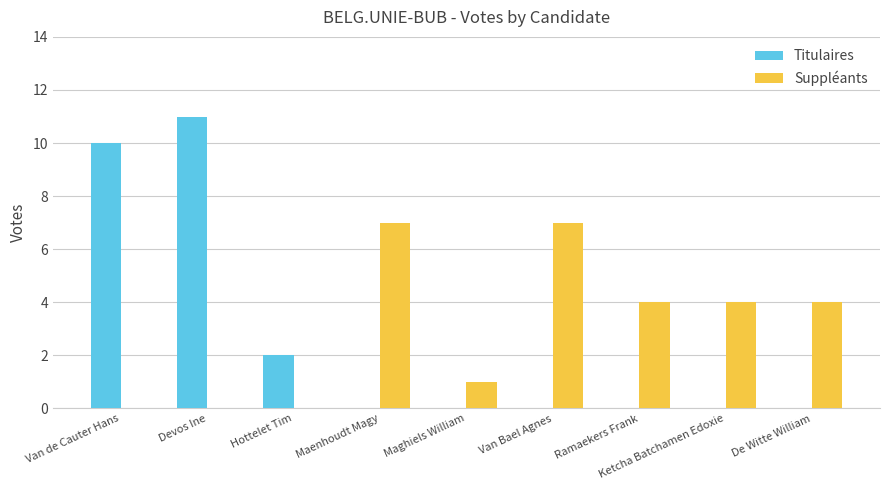

What is the sum of the Titulaires values at Devos Ine and Ketcha Batchamen Edoxie?

11